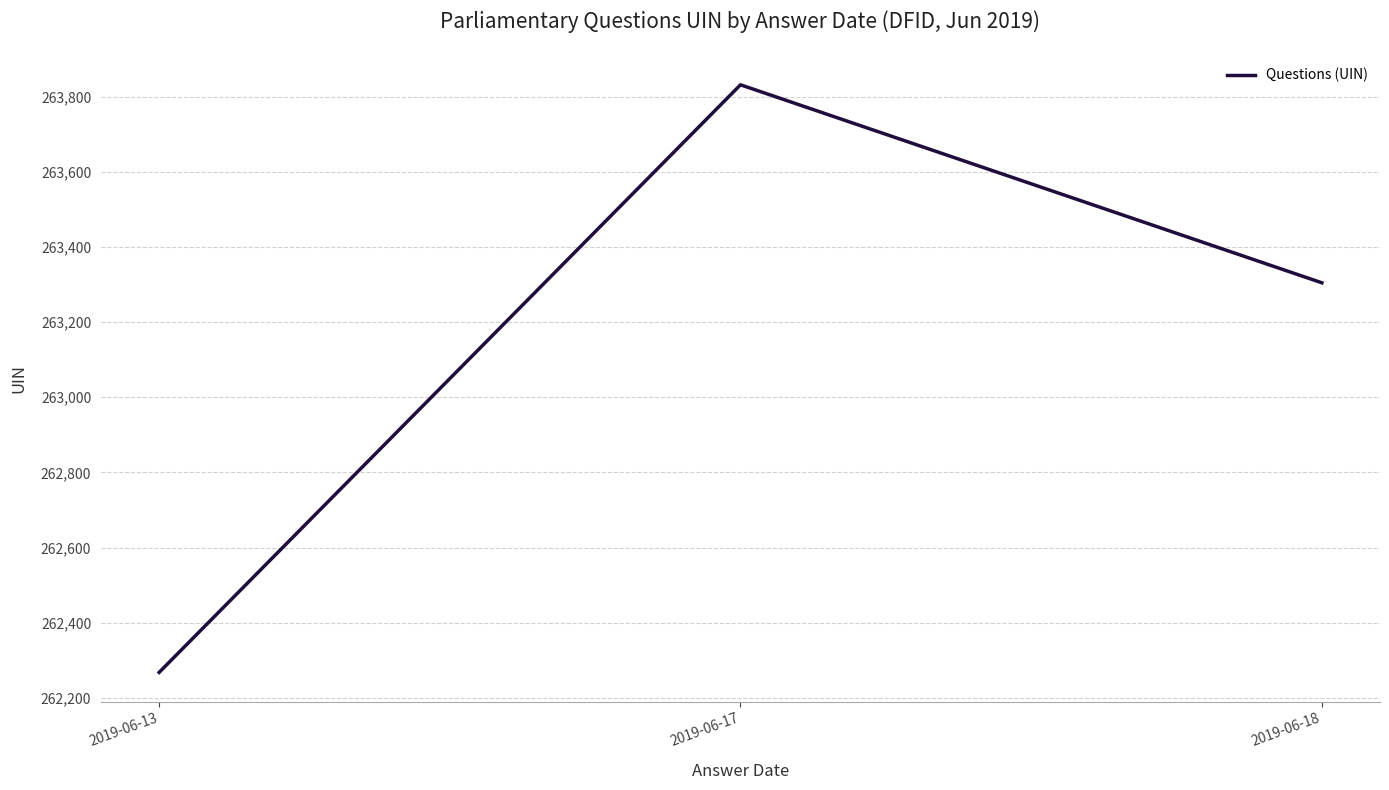

How many lines are shown in the chart?

1